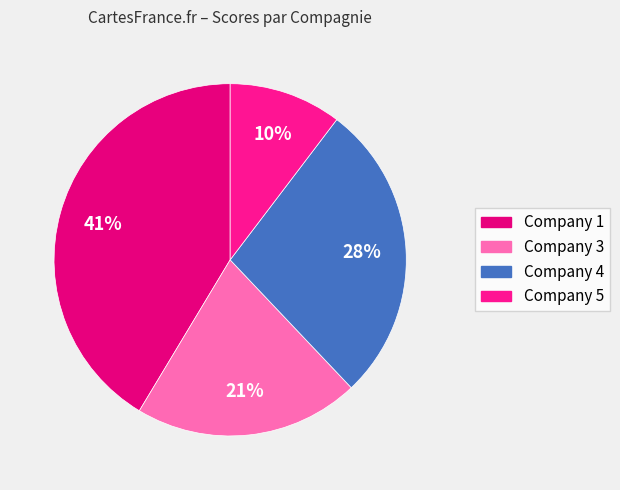

How many slices are in this pie chart?

4